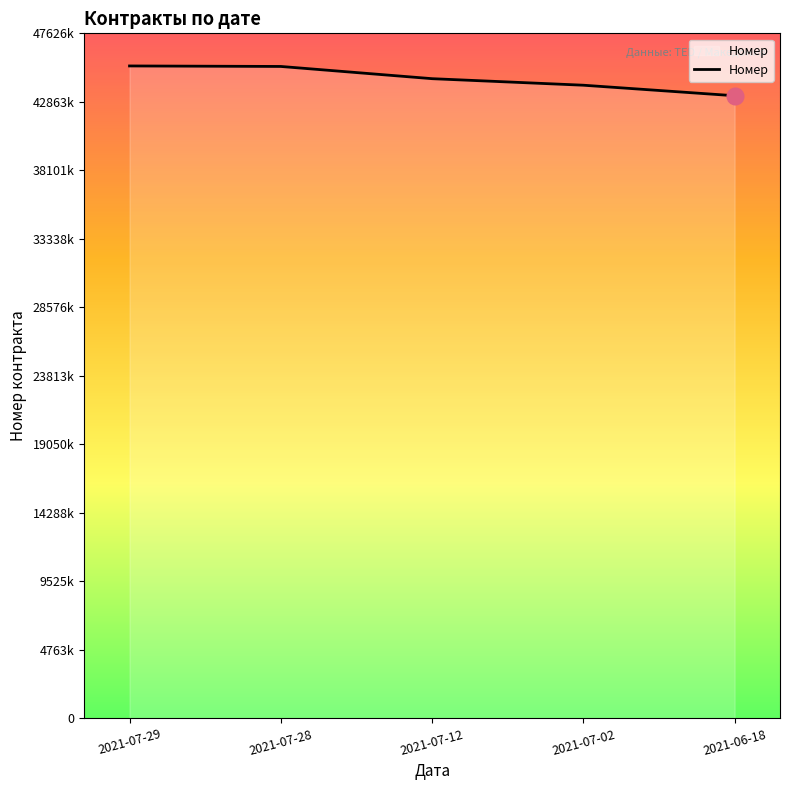

Does the chart display data point markers on the line(s)?

No